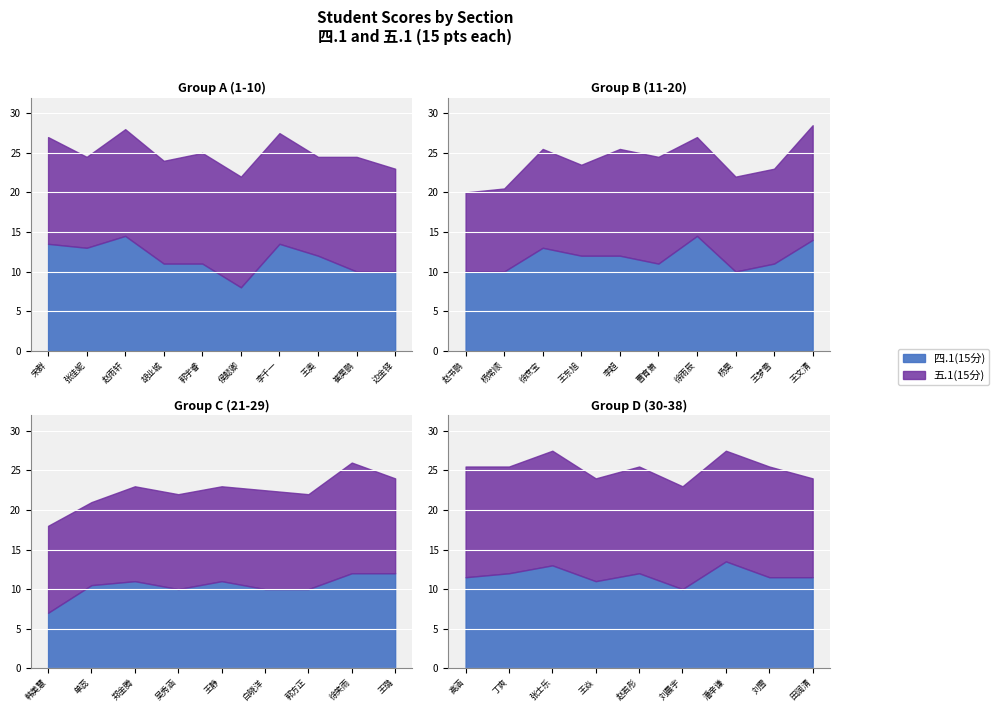

Rank the categories by 四.1(15分) value from highest to lowest.

赵雨轩, 徐雨辰, 王文清, 宋群, 李千一, 潘辛谦, 张佳妮, 徐庶宝, 张士乐, 王奥, 王东旭, 李超, 徐笑雨, 王璐, 丁爽, 赵若彤, 高涵, 刘雪, 田润清, 胡业城, 郭宇睿, 曹育箫, 王梦雪, 郑金腾, 王静, 王焱, 单蕊, 崔昊鹏, 边金铎, 赵书鹏, 杨常顺, 杨昊, 吴秀涵, 白晓洋, 郭方正, 刘晨宇, 侯懿卿, 韩美慧